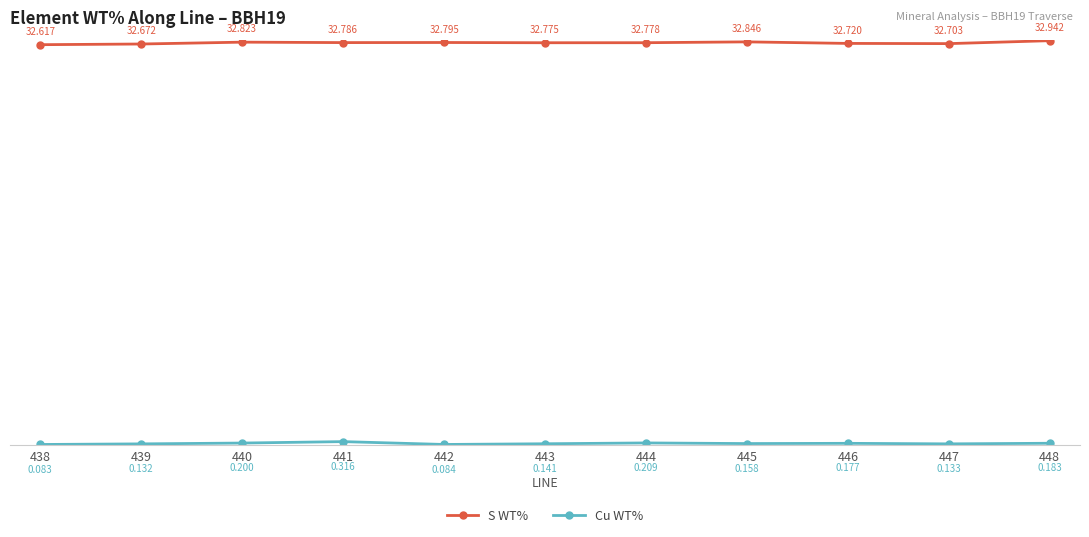

Between 445 and 448, which series saw the biggest shift?

S WT%